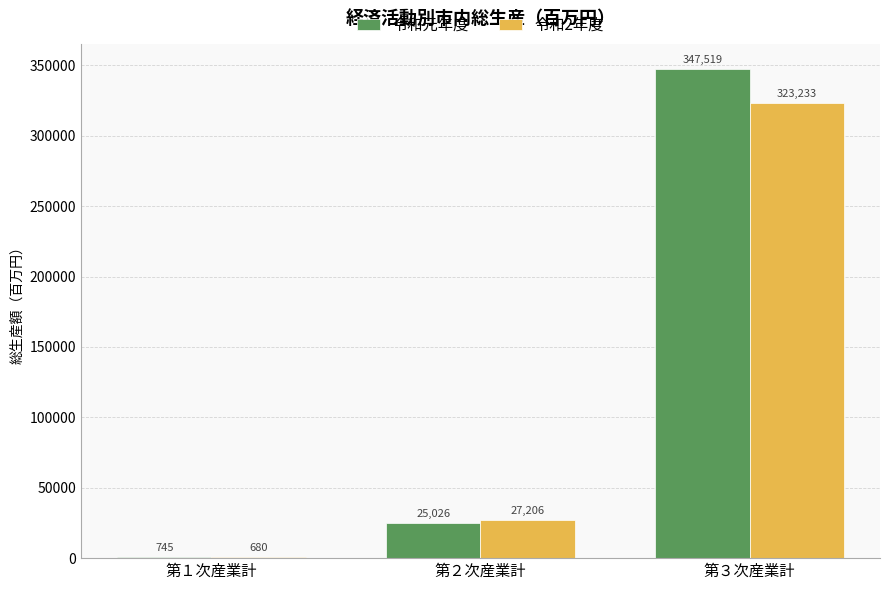

What is the total value across all series at 第３次産業計?

670752